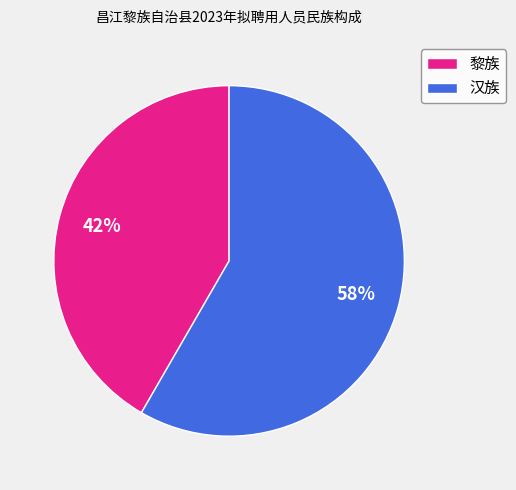

To the nearest percent, what is the average slice percentage?

50%